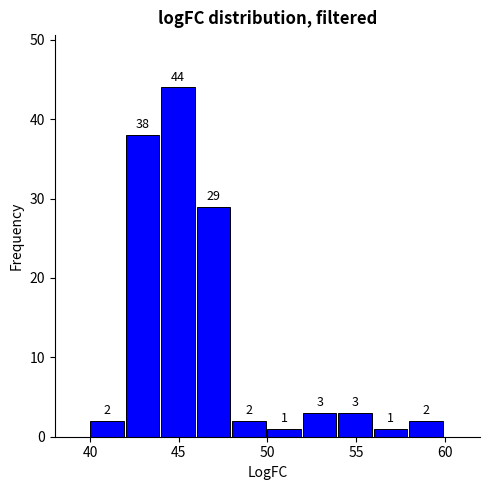

Which range on the x-axis has the tallest bar?

44 to 46